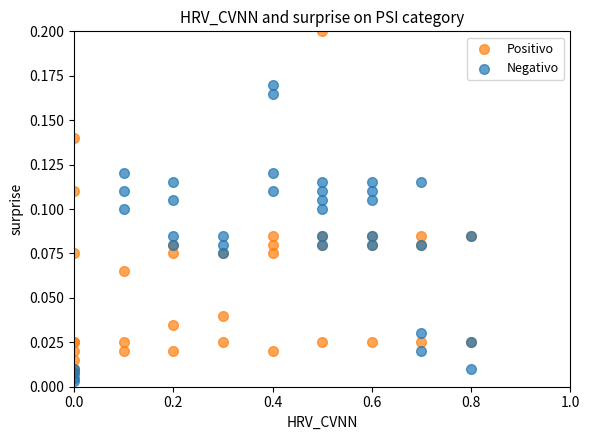

Which series contains the highest Y value?

Positivo